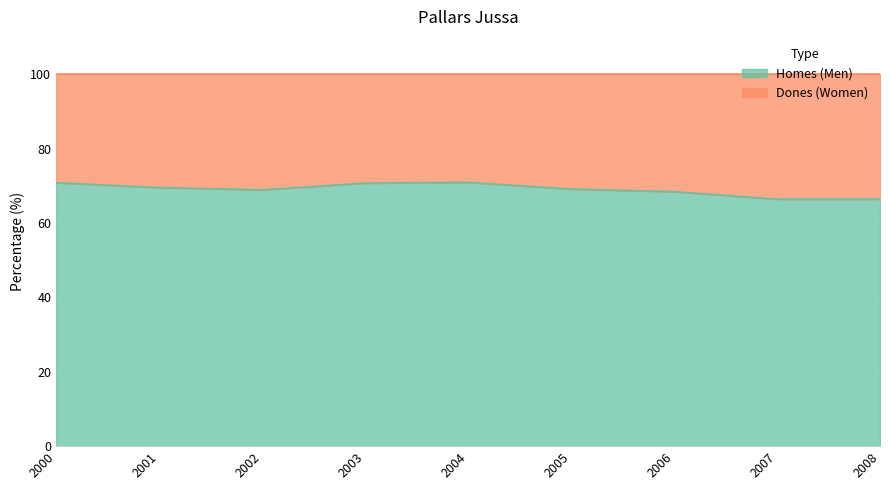

In Dones (Women), how many points are lower than both neighbors (excluding endpoints)?

1